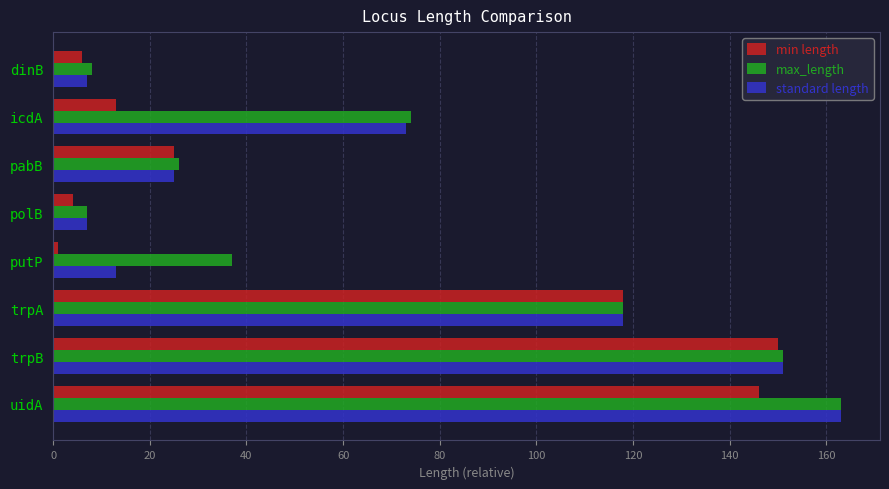

What is the sum of the standard length values at icdA and dinB?

80